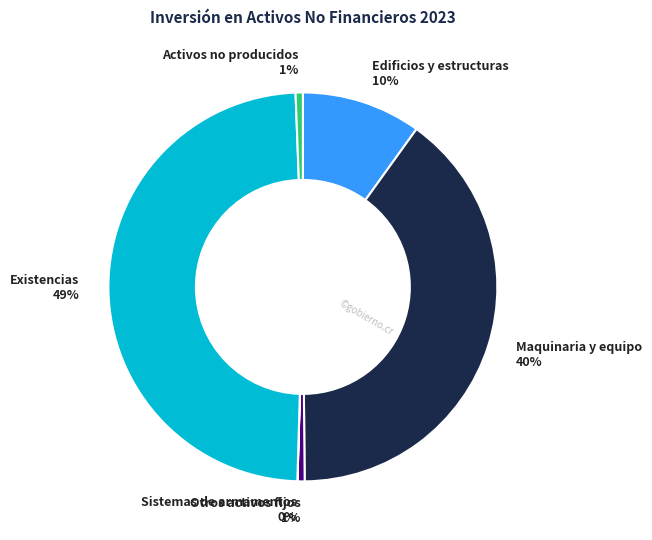

Is there any slice that represents more than half of the pie?

No